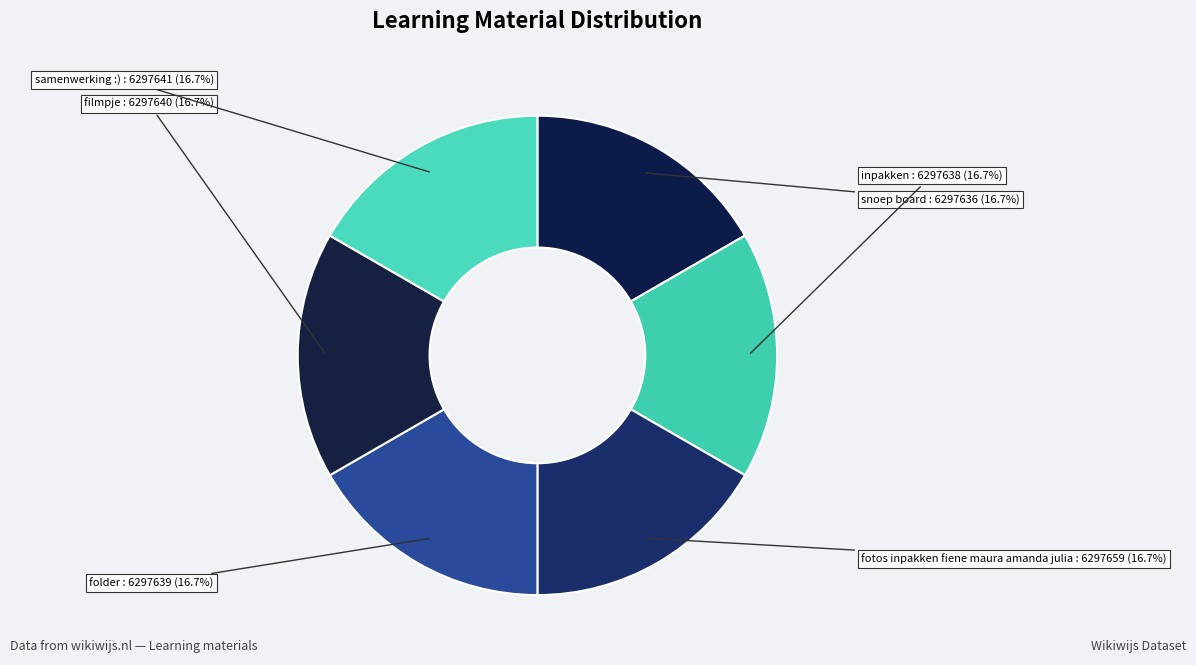

Rank the categories by value from highest to lowest.

fotos inpakken fiene maura amanda julia, samenwerking :), filmpje, folder, inpakken, snoep board